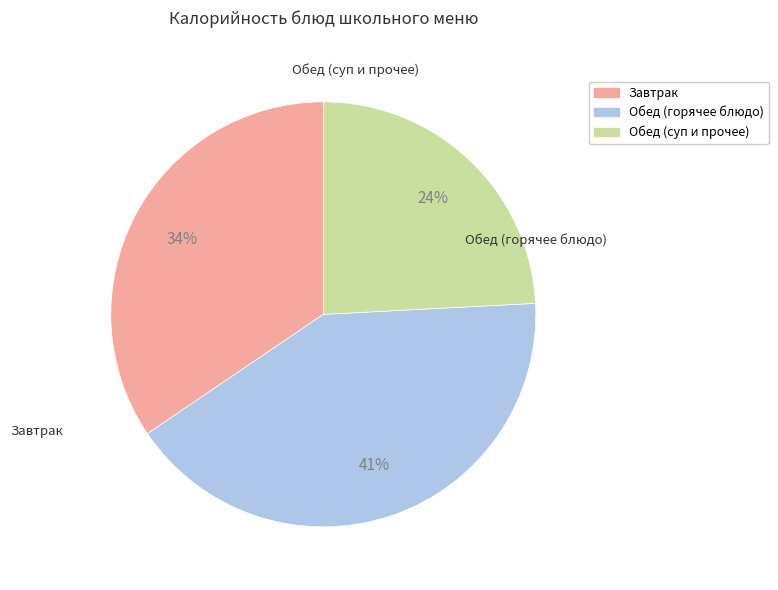

To the nearest percent, what is the difference between the largest and smallest slice percentages?

17%